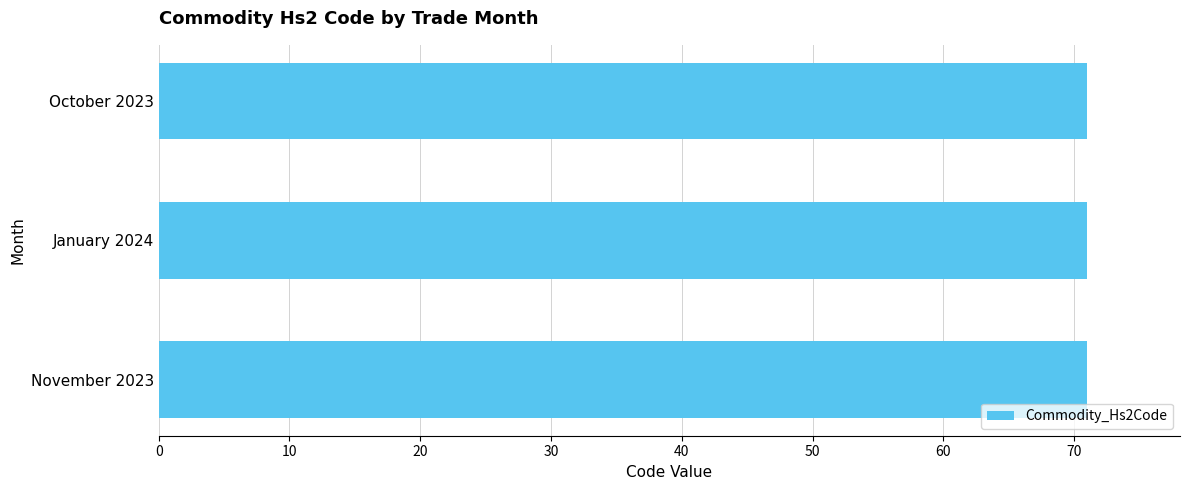

Which has a higher value, January 2024 or November 2023?

January 2024